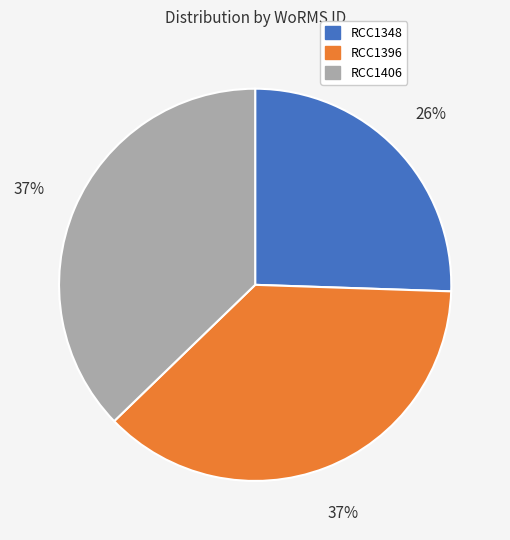

How many segments does this pie chart have?

3